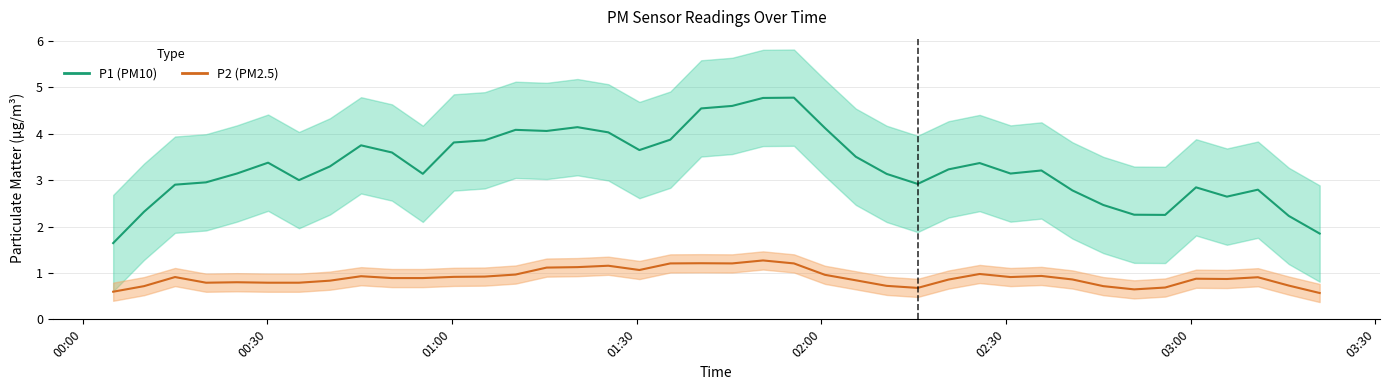

List the series in order of their overall mean, lowest first.

P2 (PM2.5), P1 (PM10)